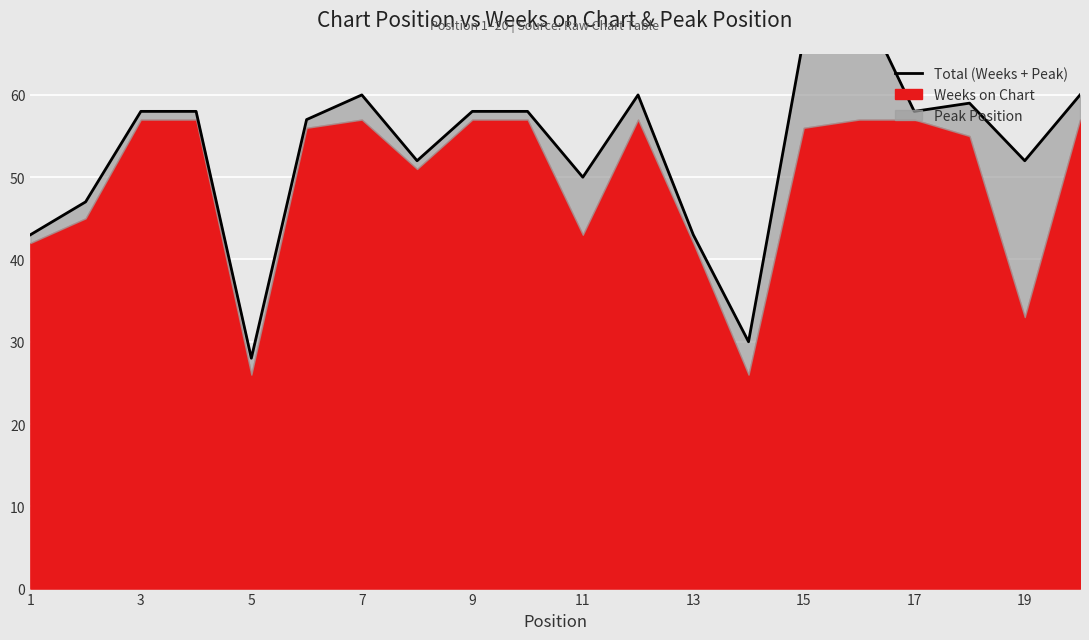

Which category has the highest value across all series?

15